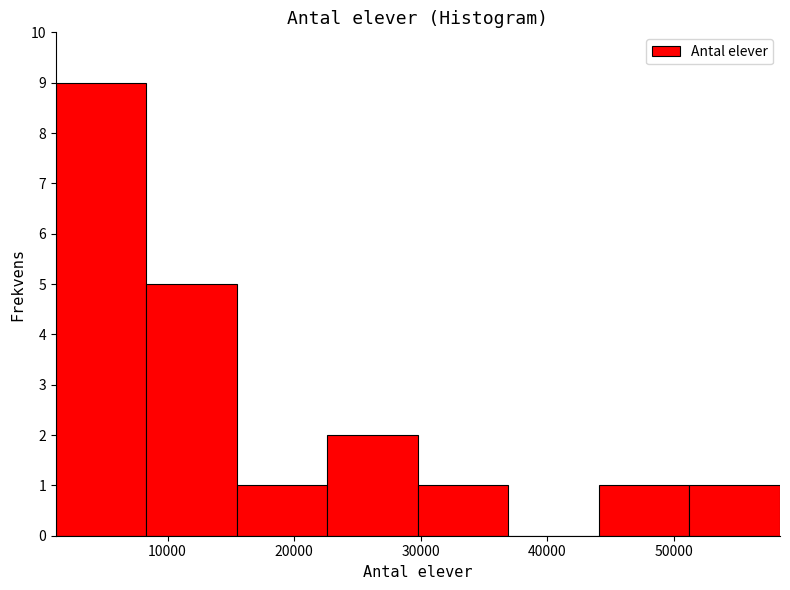

What is the height of the bar covering 8000 to 15000 on the x-axis? Neither the bar edges nor the heights are printed on the chart, so give them approximately, as read against the axes.

5